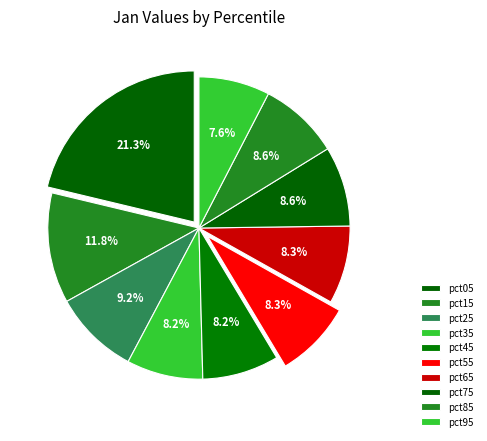

What percentage do pct25 and pct15 together represent?

21.0%